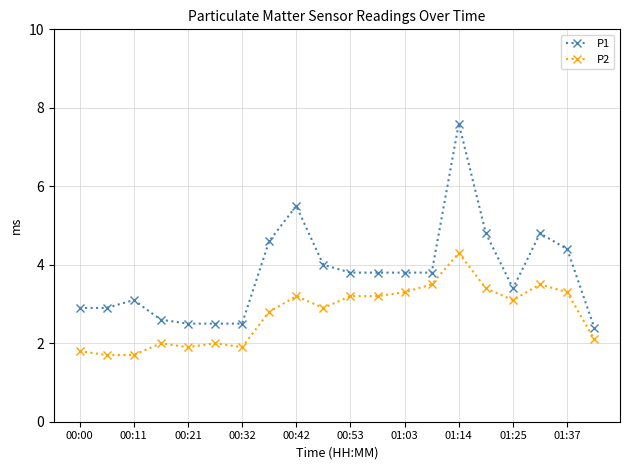

What is the difference between the second highest and second lowest values in the P2 series?

1.8